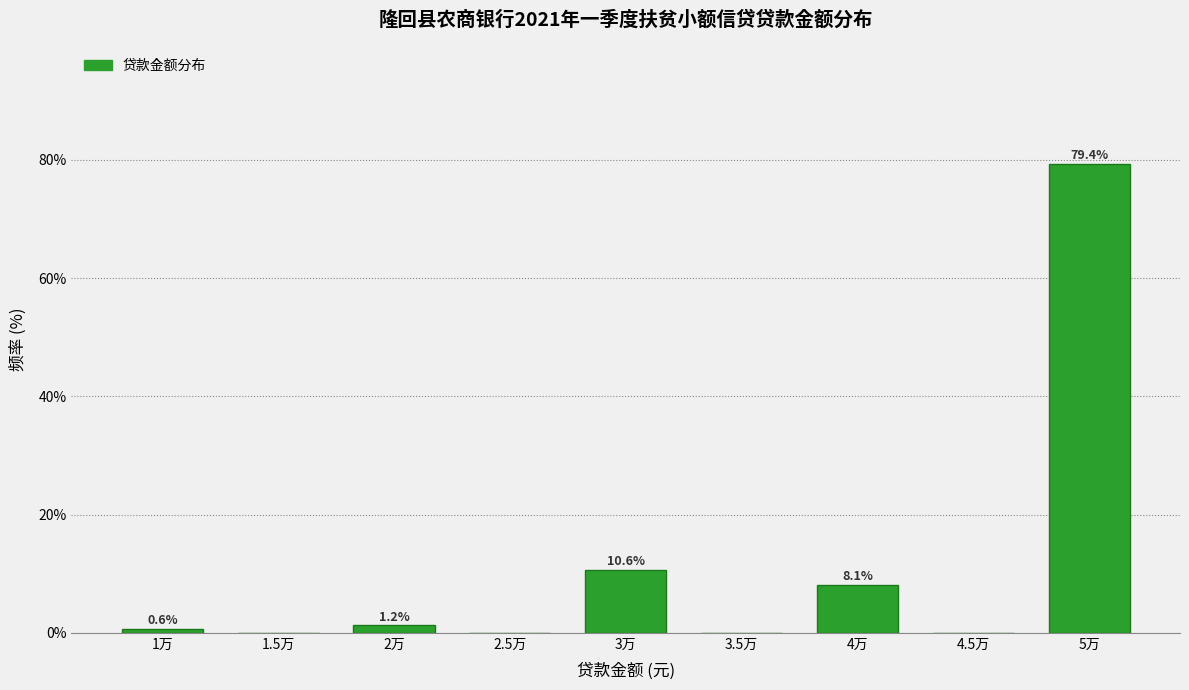

The value at 5万 is 127.0. True or false?

False